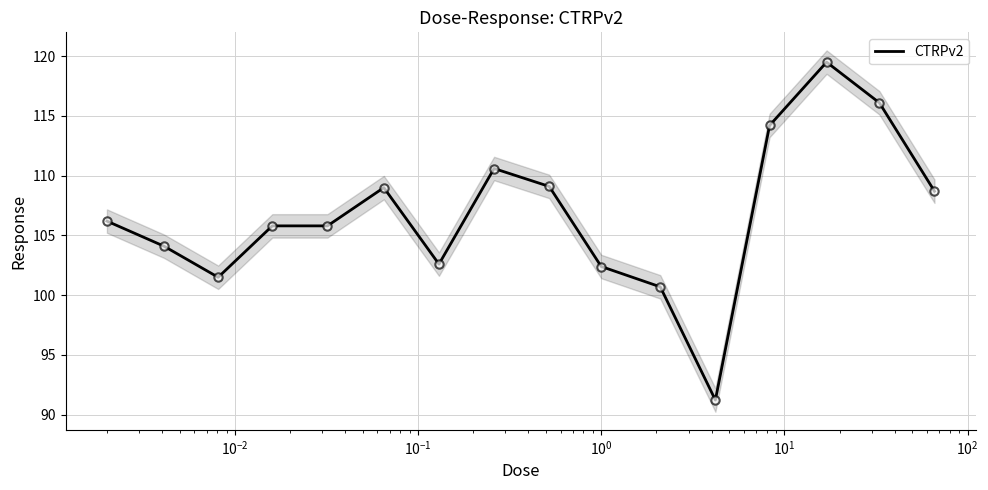

What is the highest value of the CTRPv2 series?

119.5